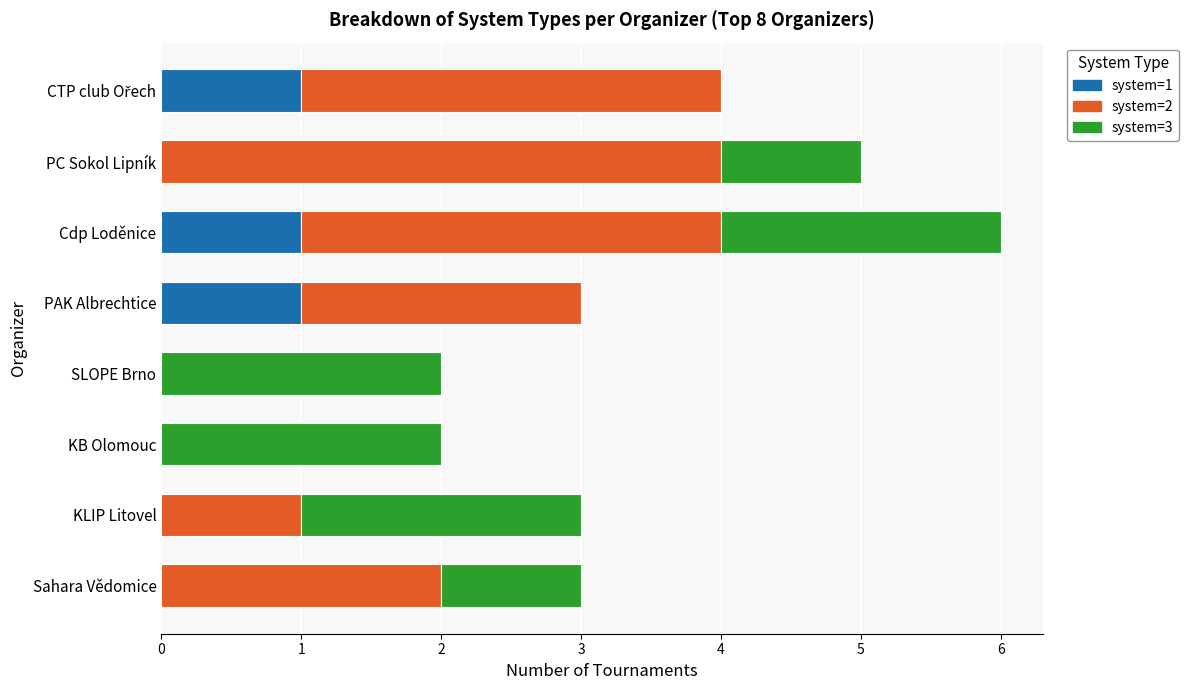

What is the total value across all series at Cdp Loděnice?

6